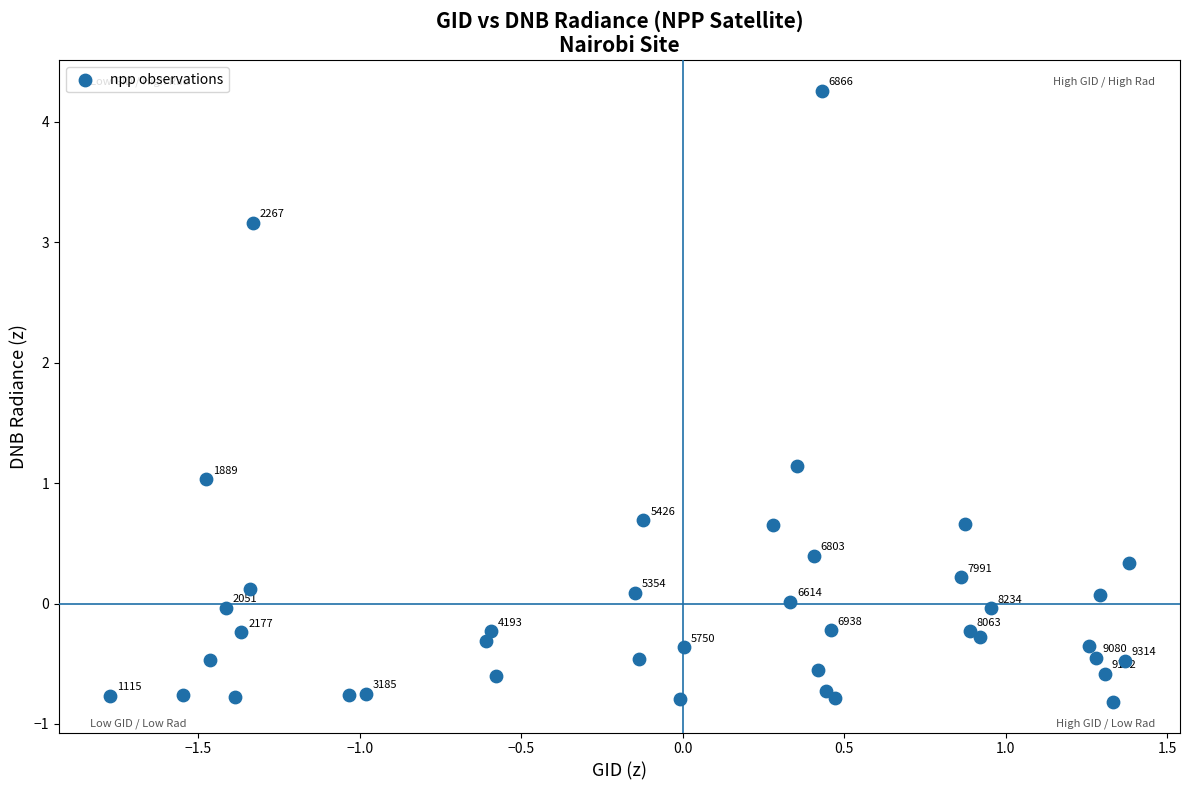

What Y value in the scatter plot is closest to 1?

1.0